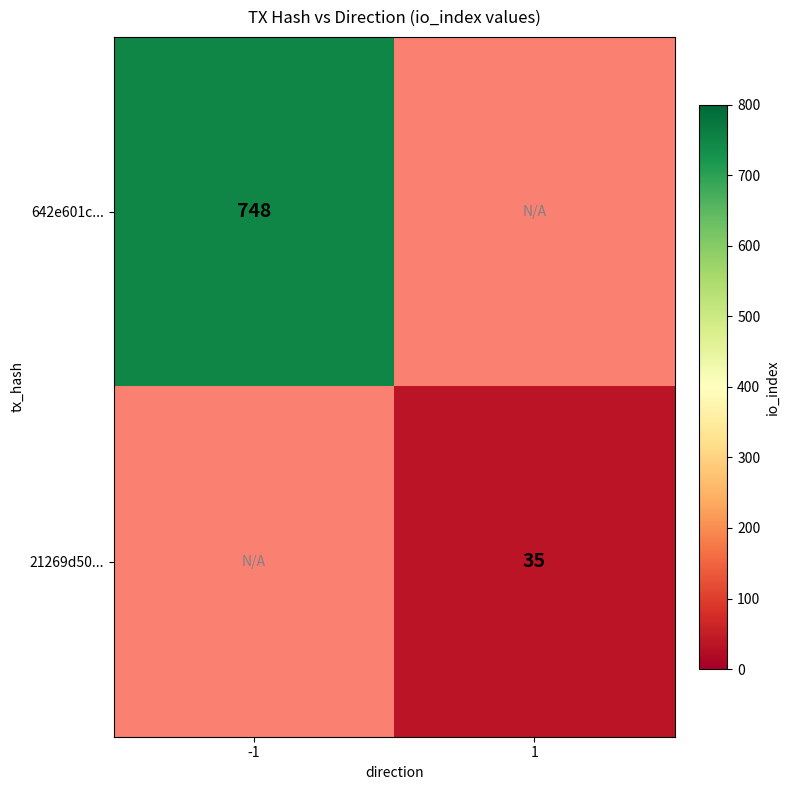

At how many categories does at least one series exceed 345?

1